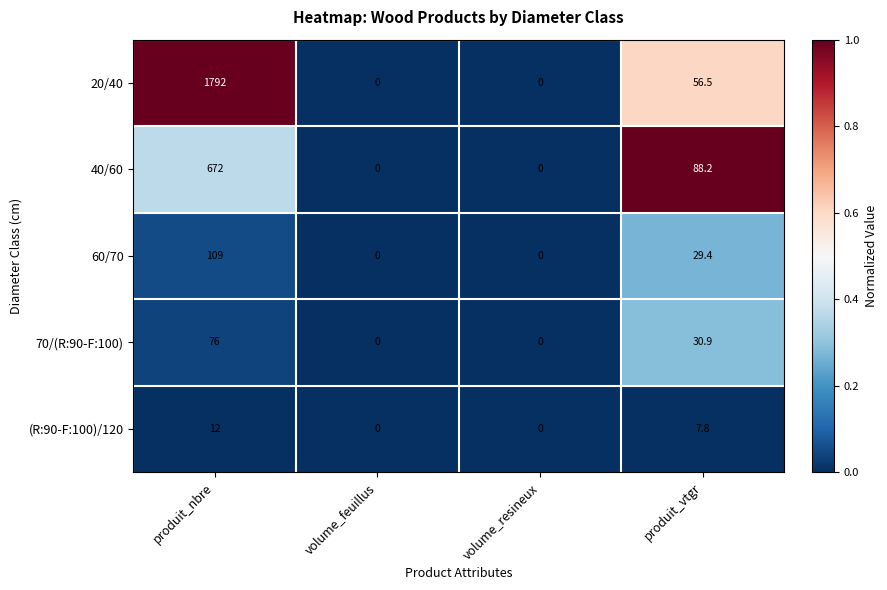

How many values in the 60/70 series are below 29?

2